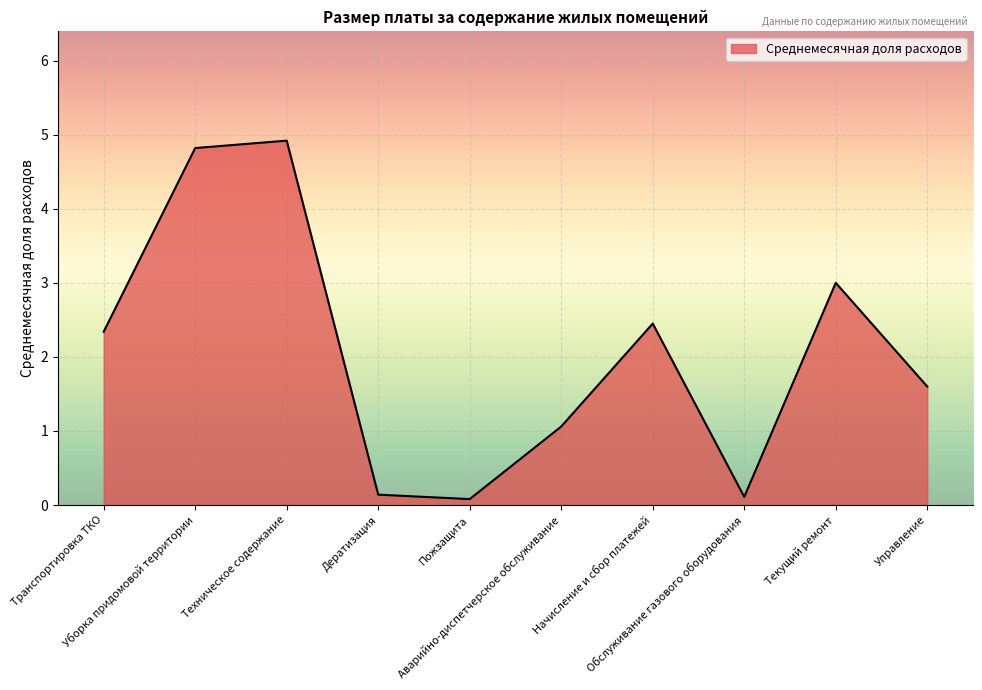

Which label corresponds to the largest value in the chart?

Техническое содержание